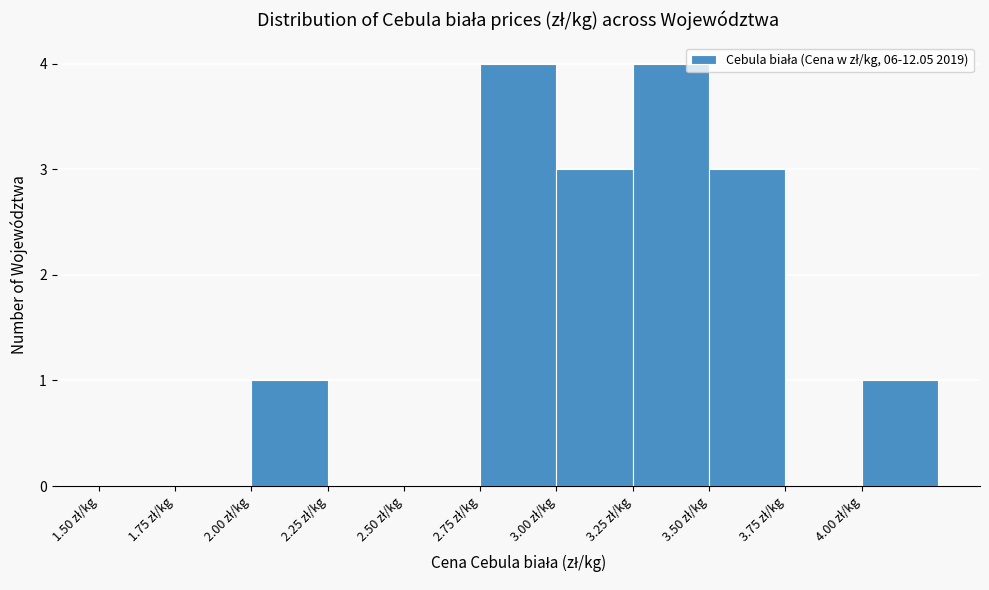

Reading left to right, transcribe this chart: for each bar, give the range it covers on the x-axis and its height. The values are not printed on the chart, so give them approximately, as read against the axis.

1.50 to 1.75: 0
1.75 to 2.00: 0
2.00 to 2.25: 1
2.25 to 2.50: 0
2.50 to 2.75: 0
2.75 to 3.00: 4
3.00 to 3.25: 3
3.25 to 3.50: 4
3.50 to 3.75: 3
3.75 to 4.00: 0
4.00 to 4.25: 1